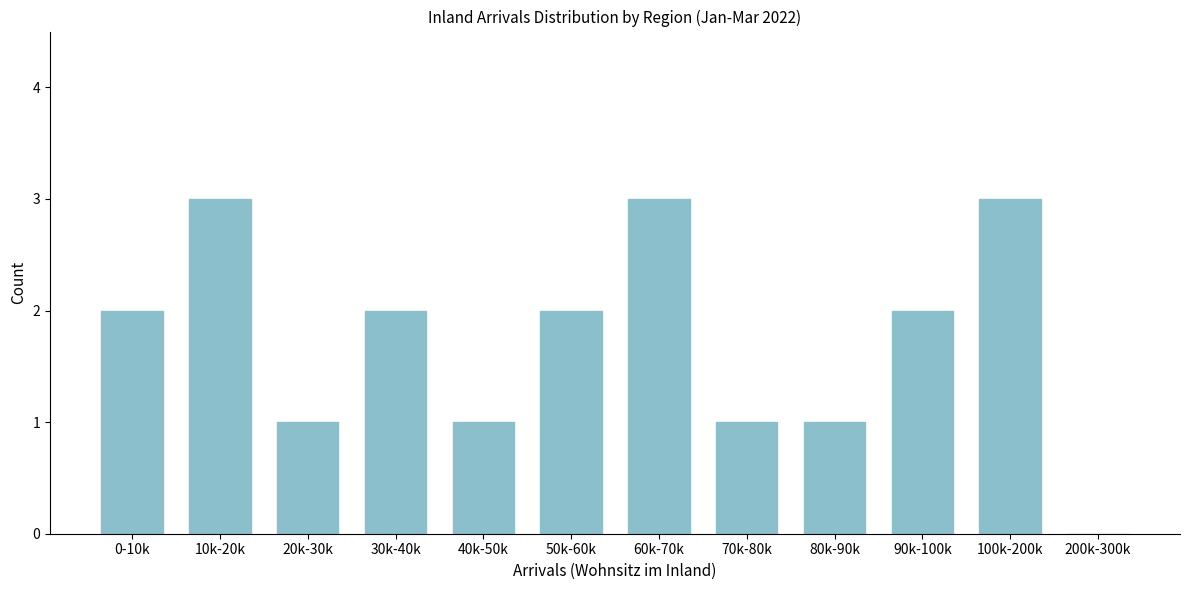

Reading left to right, list all the values displayed in this chart.

0-10k=2	10k-20k=3	20k-30k=1	30k-40k=2	40k-50k=1	50k-60k=2	60k-70k=3	70k-80k=1	80k-90k=1	90k-100k=2	100k-200k=3	200k-300k=0